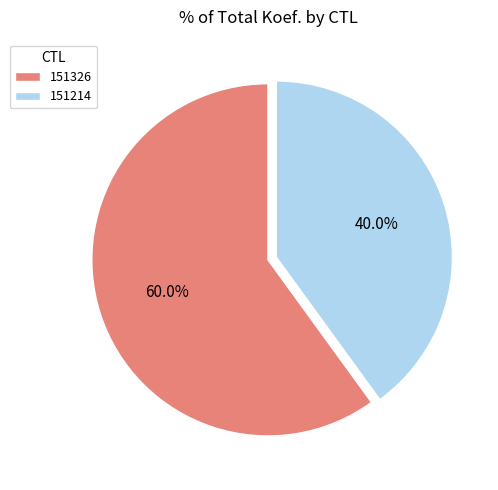

True or false: 151214 accounts for 40% of the total.

True